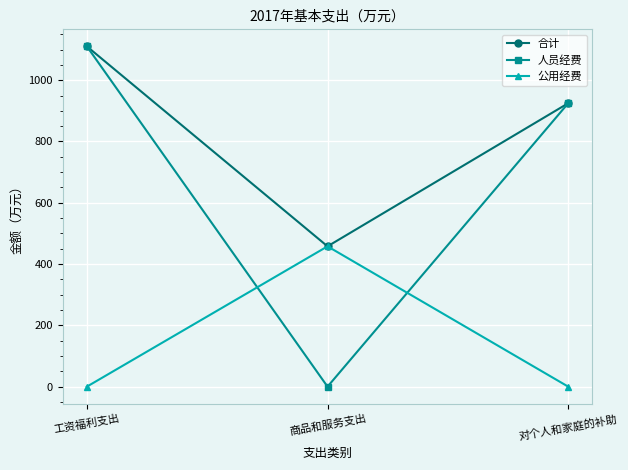

What is the label of the 3rd point from the right?

工资福利支出